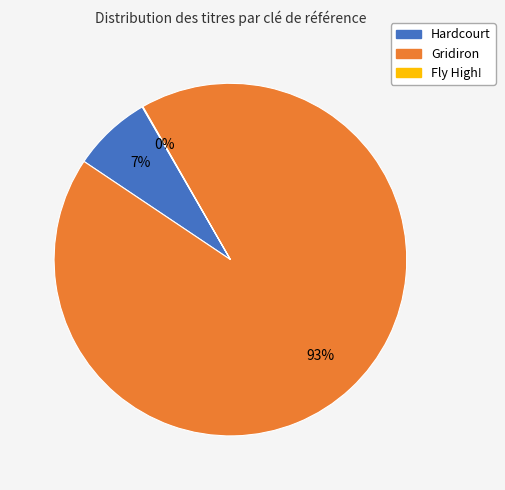

To the nearest percent, what percentage of the pie is Gridiron?

93%